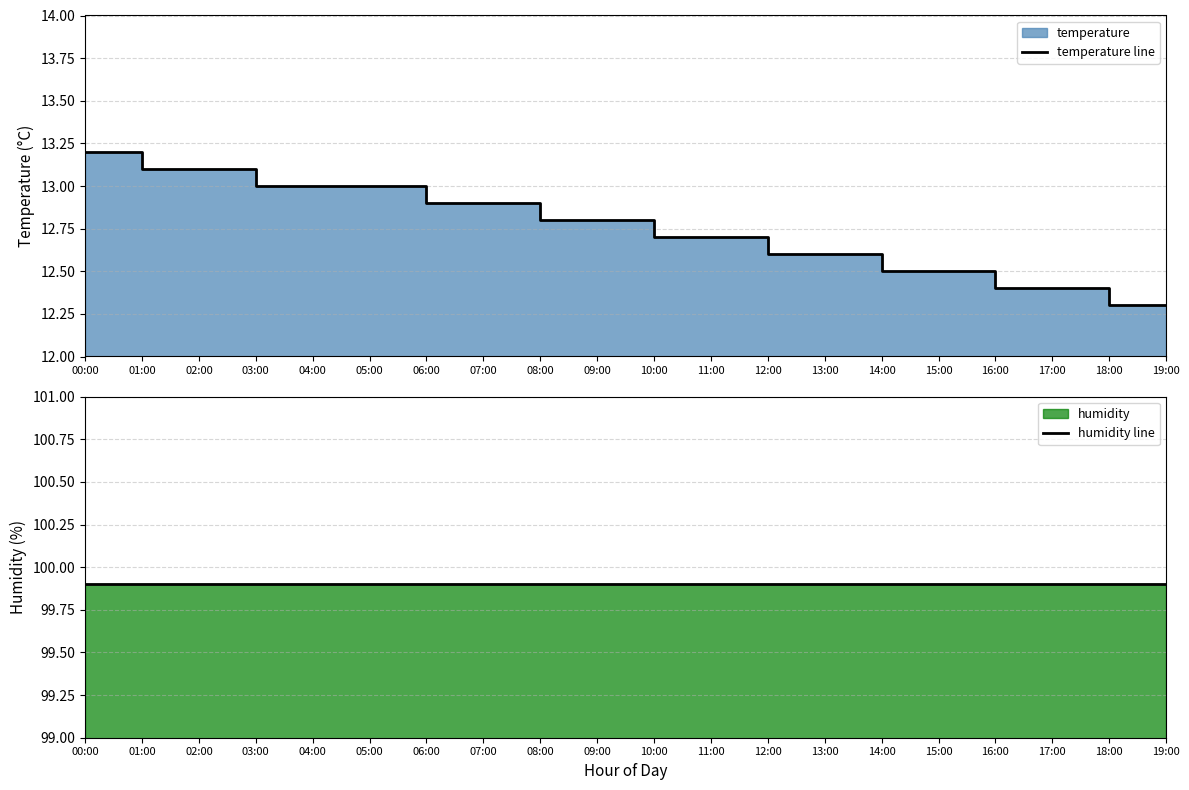

What is the label of the 20th point from the right?

00:00